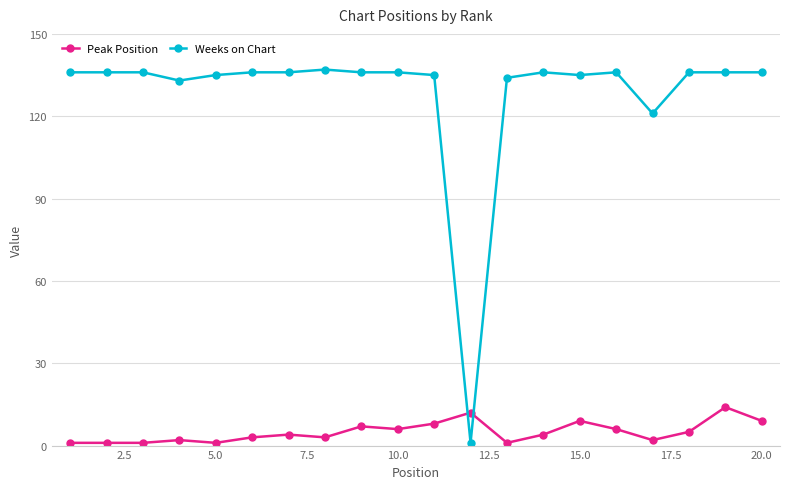

Rank the series by their maximum value, from lowest to highest.

Peak Position, Weeks on Chart